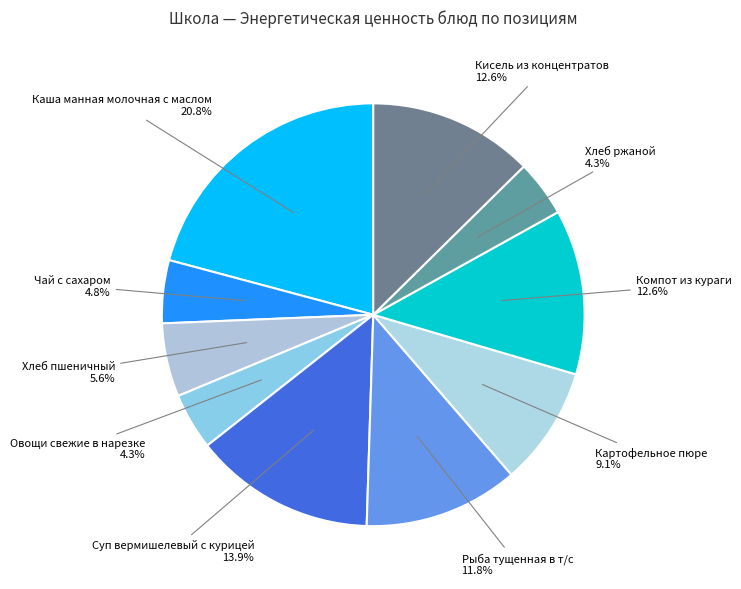

How many slices are in this pie chart?

10